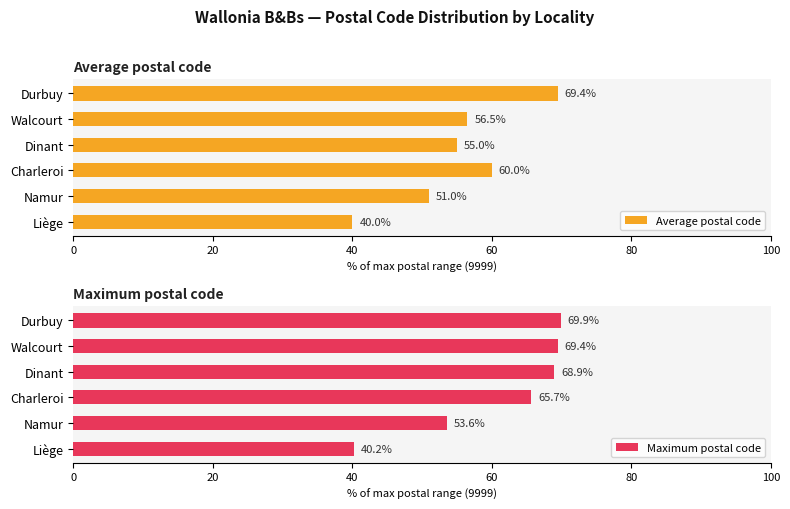

Are the bars grouped side by side (vs. stacked)?

Yes